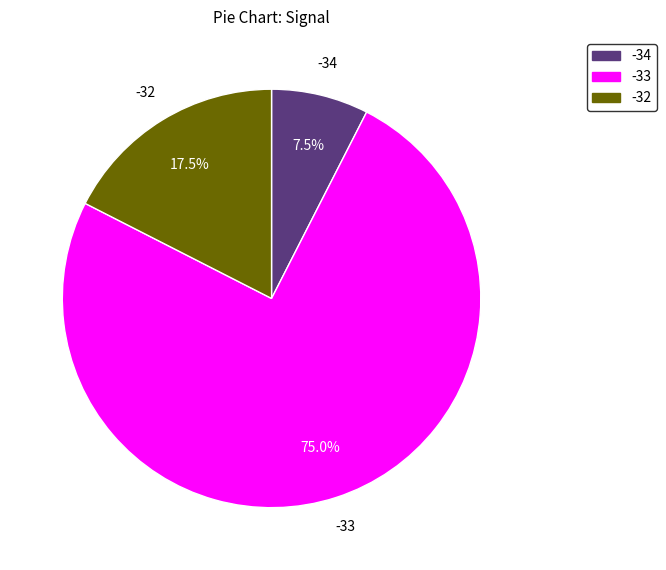

Does any single category account for the majority?

Yes